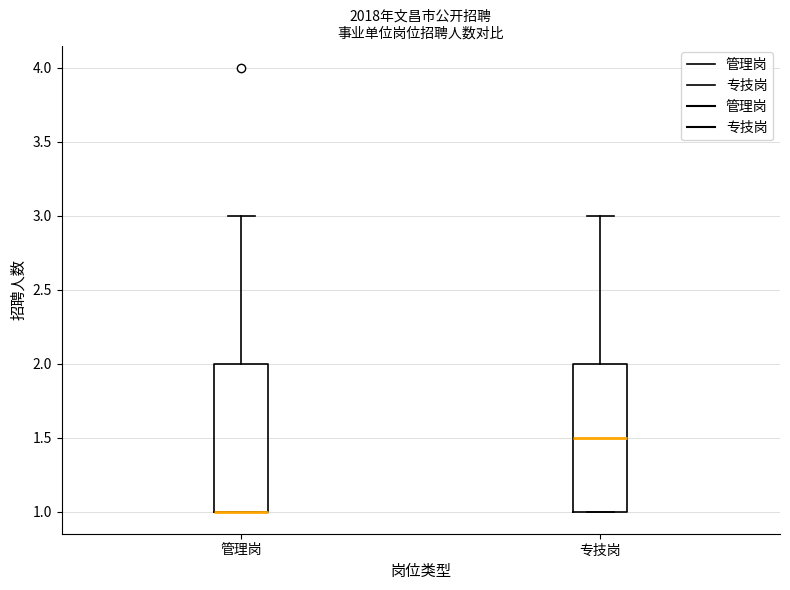

Reading left to right, read every box against the y-axis: the position of its median line, the range the box covers, and the ends of its whiskers. The values are not printed on the chart, so give them approximately, as read against the axis.

管理岗: median 1.0 (drawn on the box's lower edge), box 1.0 to 2.0, whiskers 1.0 to 3.0
专技岗: median 1.5, box 1.0 to 2.0, whiskers 1.0 to 3.0